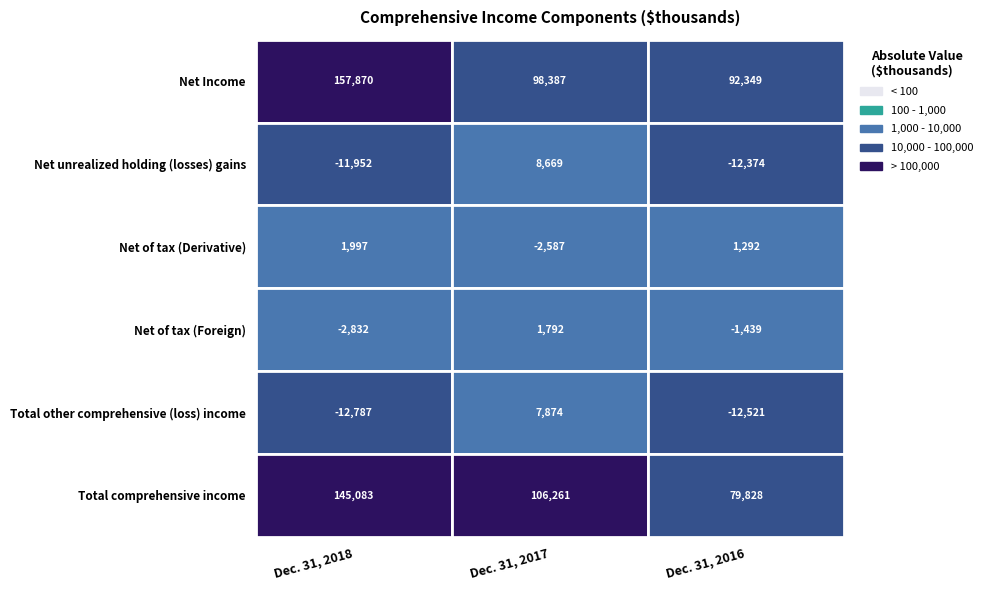

Reading left to right, what are all the values shown in this chart?

Net Income: Dec. 31, 2018=157870	Dec. 31, 2017=98387	Dec. 31, 2016=92349
Net unrealized holding (losses) gains: Dec. 31, 2018=-11952	Dec. 31, 2017=8669	Dec. 31, 2016=-12374
Net of tax (Derivative): Dec. 31, 2018=1997	Dec. 31, 2017=-2587	Dec. 31, 2016=1292
Net of tax (Foreign): Dec. 31, 2018=-2832	Dec. 31, 2017=1792	Dec. 31, 2016=-1439
Total other comprehensive (loss) income: Dec. 31, 2018=-12787	Dec. 31, 2017=7874	Dec. 31, 2016=-12521
Total comprehensive income: Dec. 31, 2018=145083	Dec. 31, 2017=106261	Dec. 31, 2016=79828